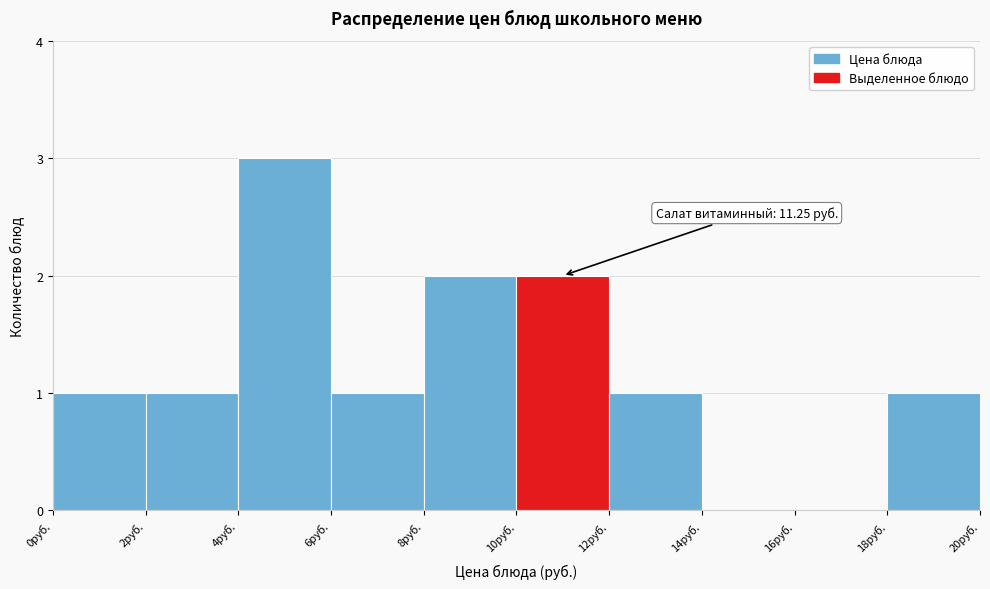

Over which range of the x-axis is the bar tallest?

4 to 6